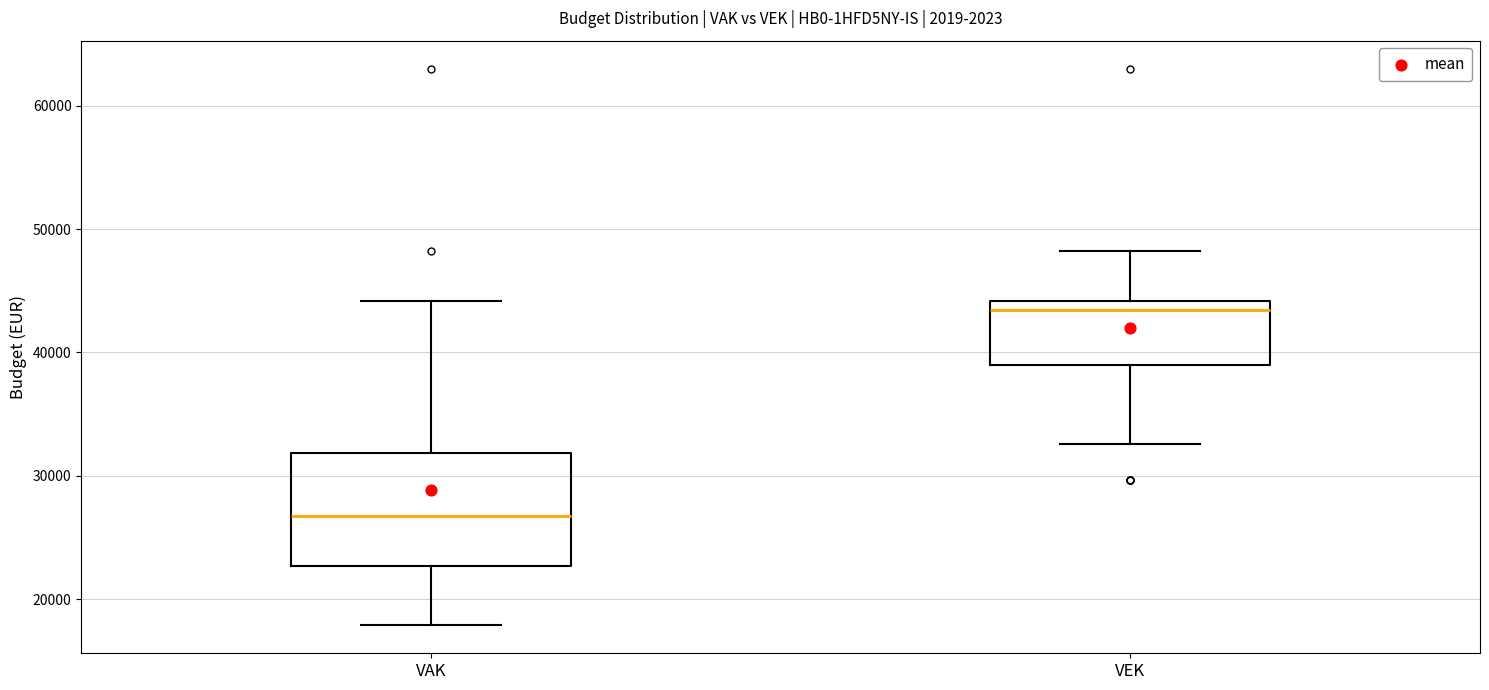

Reading left to right, read every box against the y-axis: the position of its median line, the range the box covers, and the ends of its whiskers. The values are not printed on the chart, so give them approximately, as read against the axis.

VAK: median 27000, box 23000 to 32000, whiskers 18000 to 44000
VEK: median 43000, box 39000 to 44000, whiskers 33000 to 48000